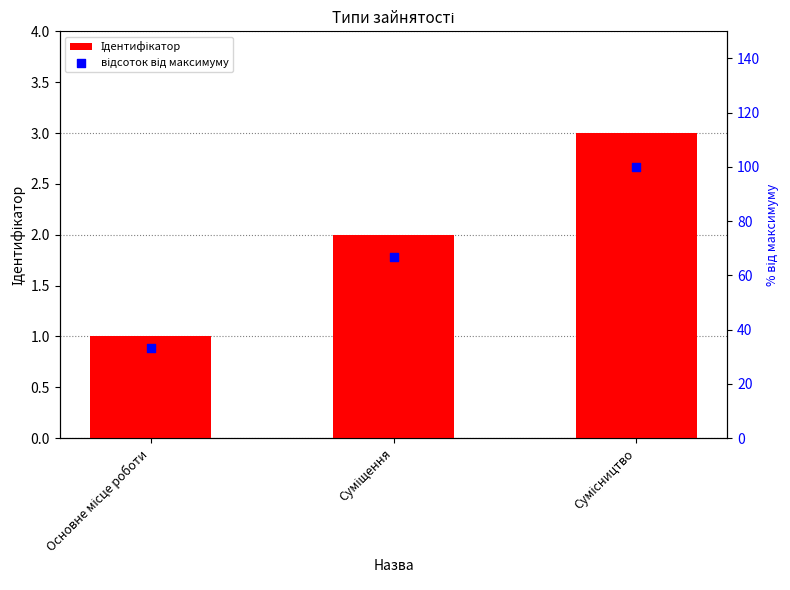

At how many categories does at least one series exceed 44?

2